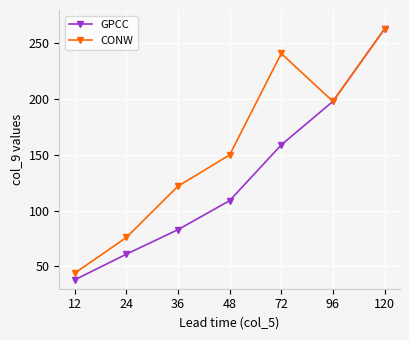

Rank the series by their average value, from highest to lowest.

CONW, GPCC